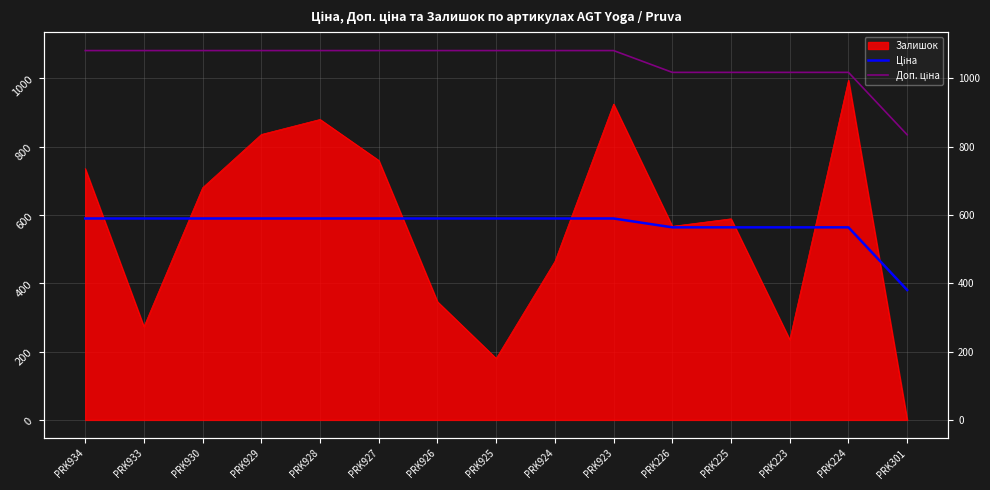

How many data points in Ціна are above 589?

10